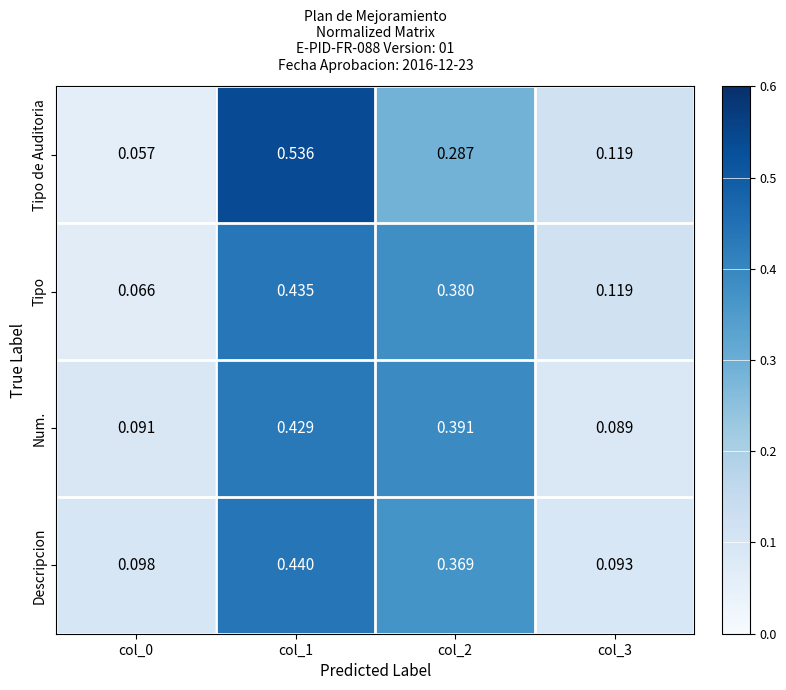

Which series changed the most between col_1 and col_3?

Tipo de Auditoria